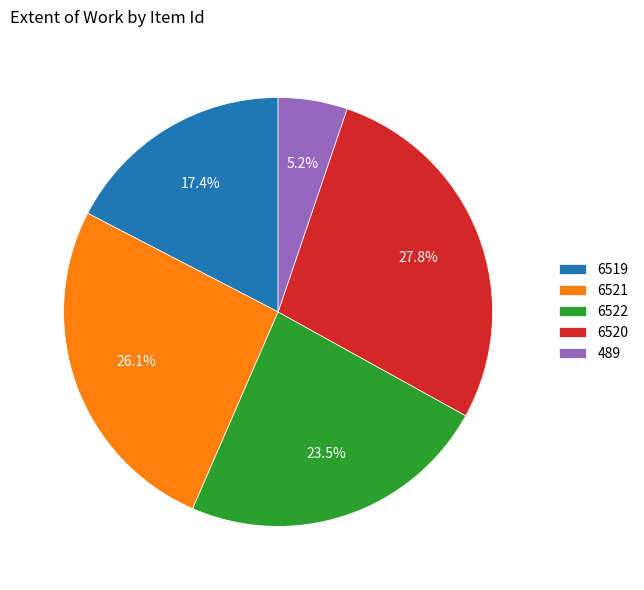

Which category has the biggest portion of the pie?

6520